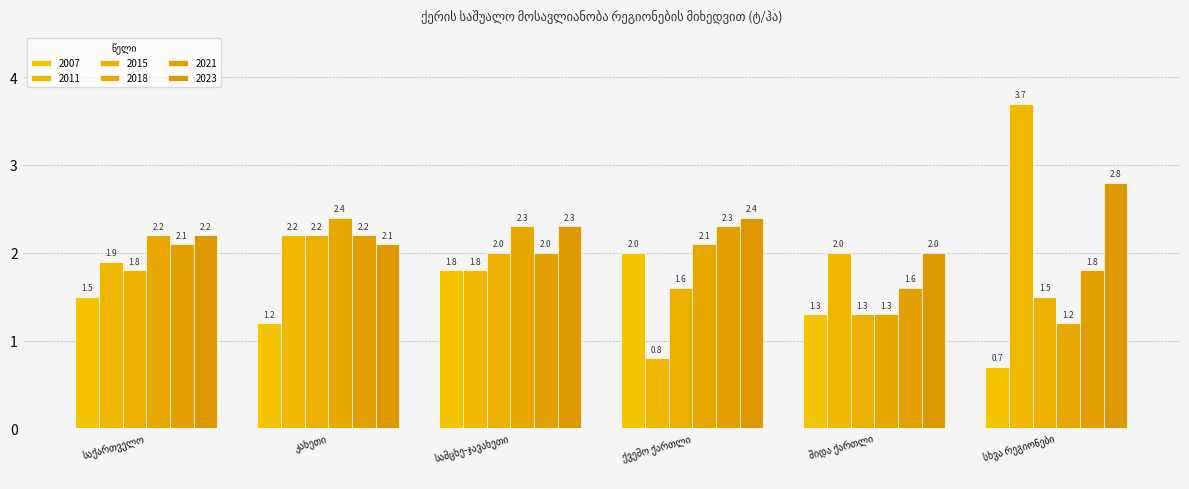

Reading left to right, extract all data points from this chart.

2007: 1.5	1.2	1.8	2.0	1.3	0.7
2011: 1.9	2.2	1.8	0.8	2.0	3.7
2015: 1.8	2.2	2.0	1.6	1.3	1.5
2018: 2.2	2.4	2.3	2.1	1.3	1.2
2021: 2.1	2.2	2.0	2.3	1.6	1.8
2023: 2.2	2.1	2.3	2.4	2.0	2.8